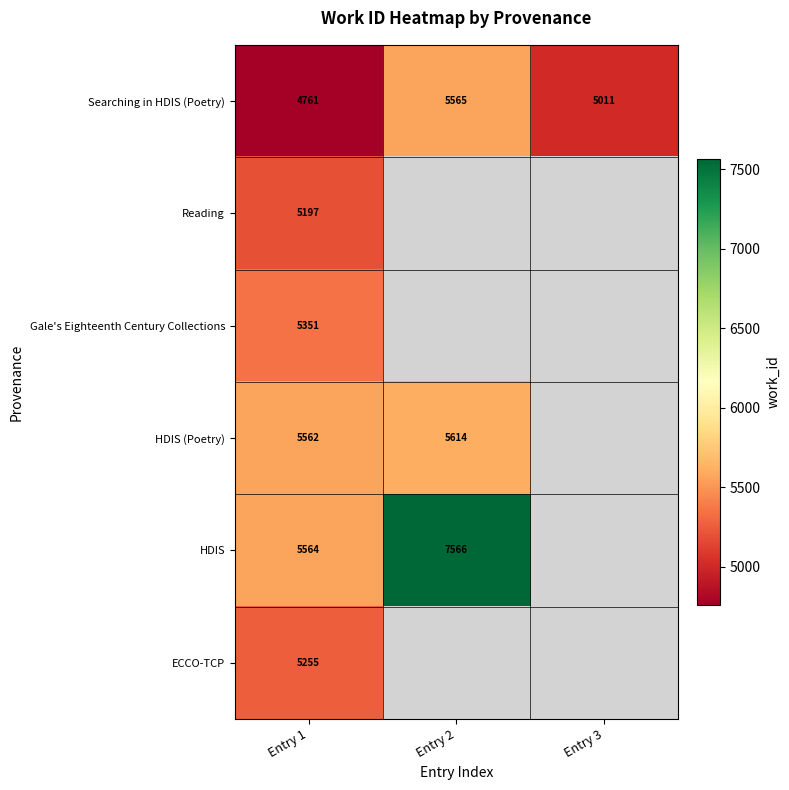

What is the greatest value displayed?

7566.0